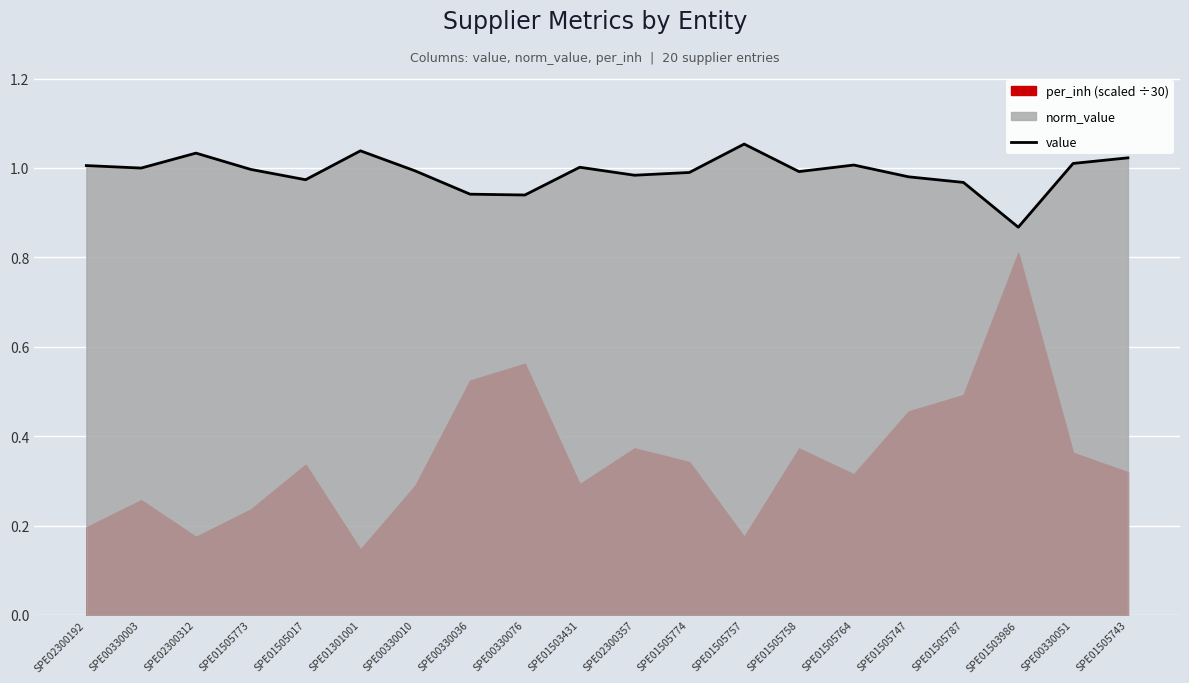

What is the maximum value shown in the chart?

1.1